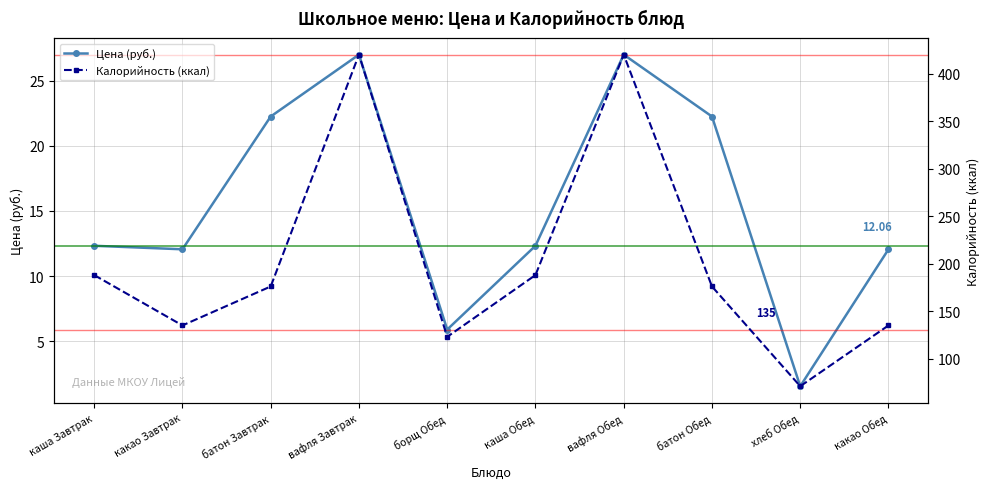

What is the approximate value of Калорийность (ккал) at каша Завтрак?

188.0